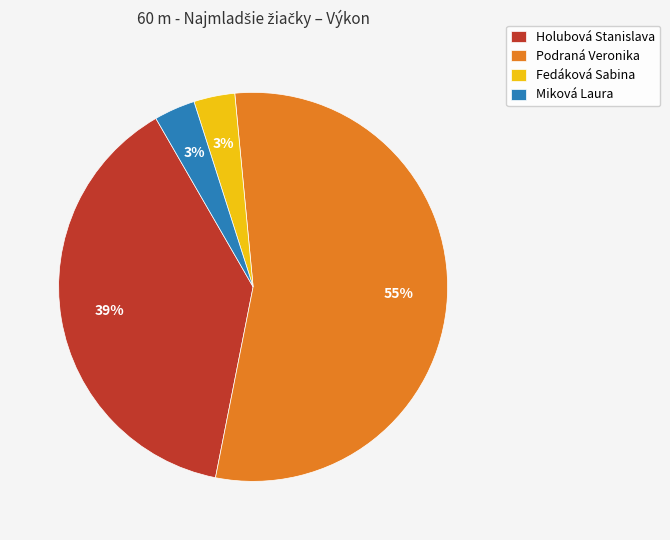

To the nearest percent, what is the combined percentage of Miková Laura and Holubová Stanislava?

42%